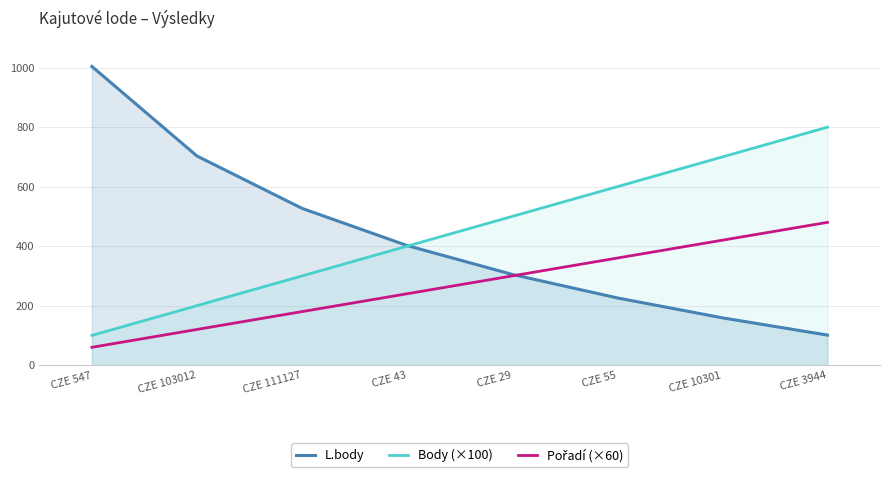

What is the highest value of the Body (×100) series?

800